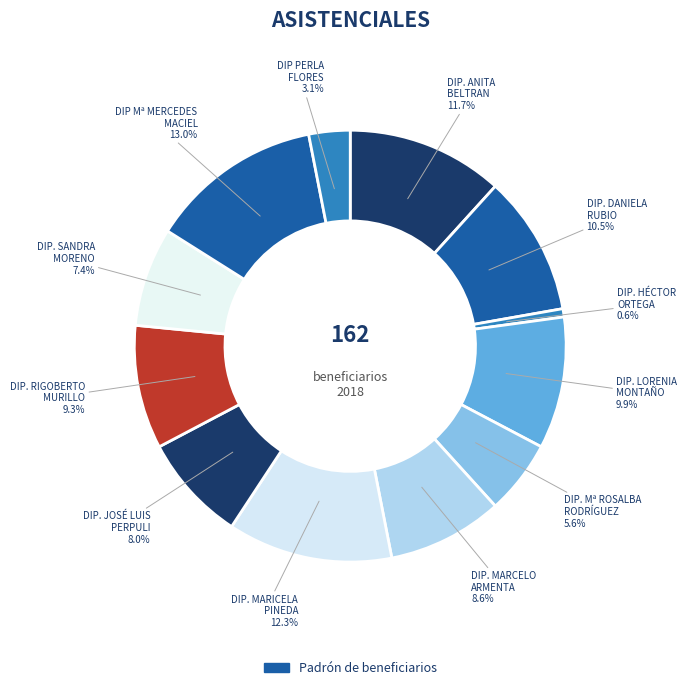

How many slices are in this pie chart?

12